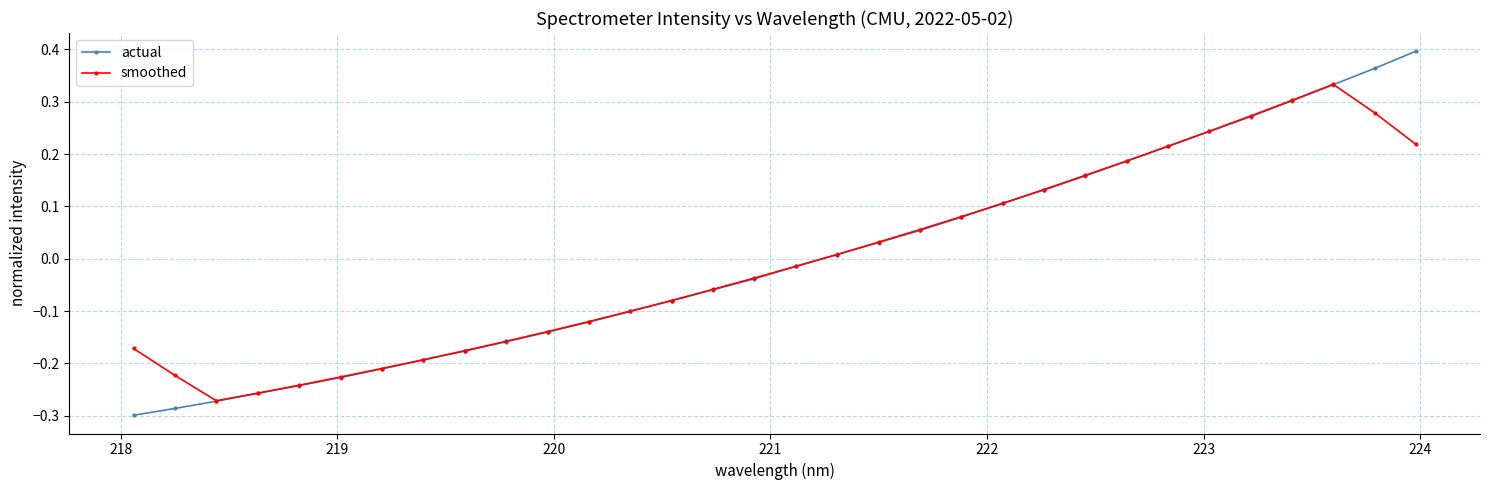

Rank the series by their maximum value, from highest to lowest.

actual, smoothed